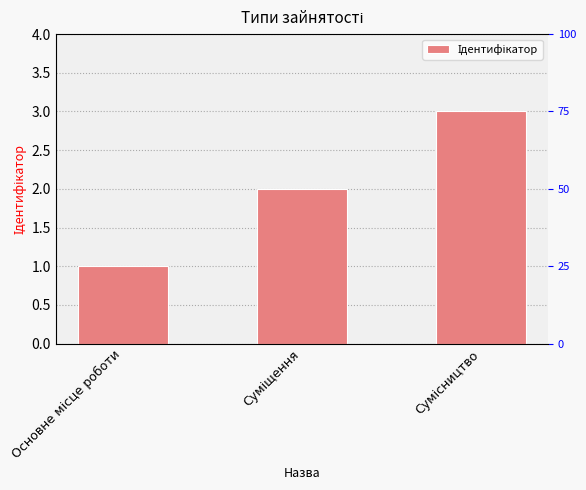

What is the value of the 3rd bar from the left?

3